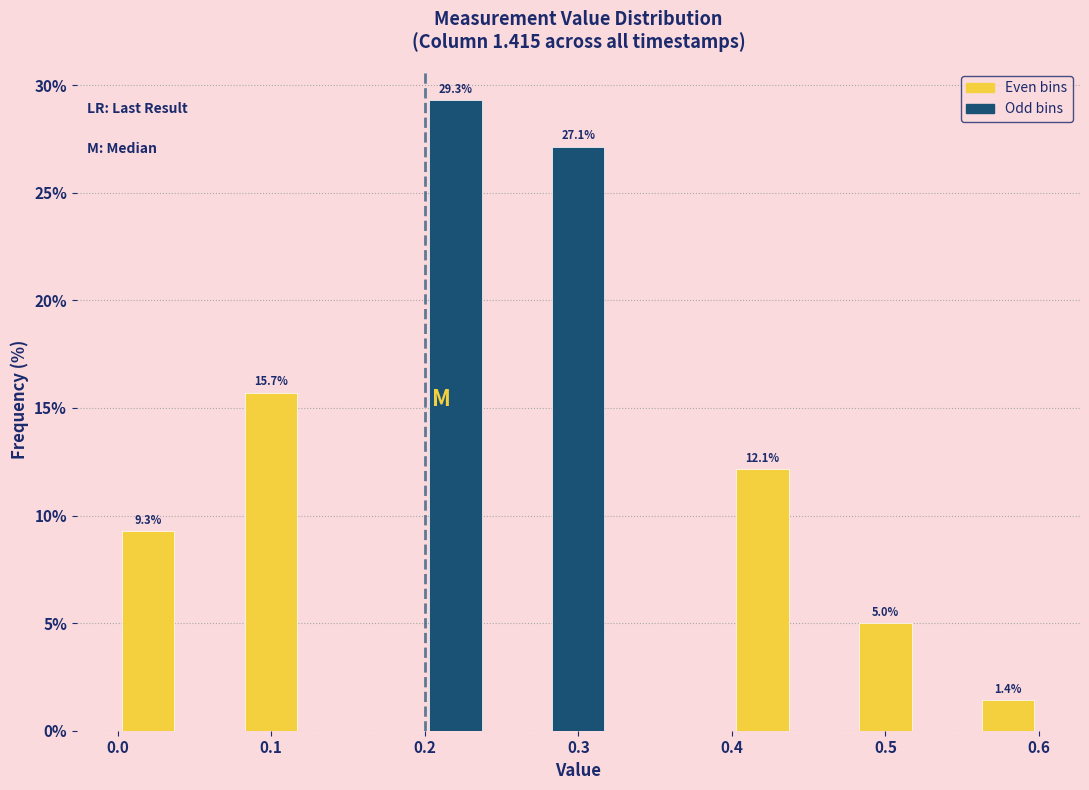

Over which range of the x-axis is the bar tallest?

0.20 to 0.24